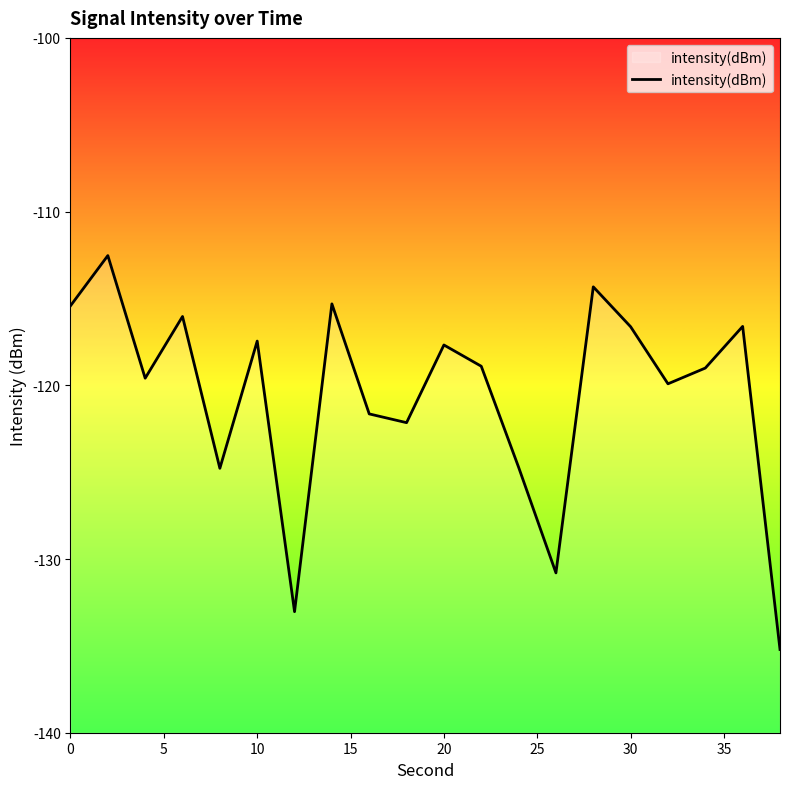

What is the smallest value displayed?

-135.2